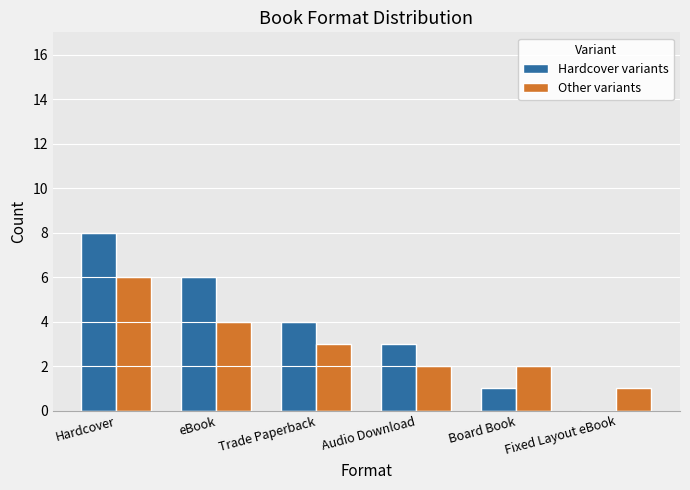

Which series changed the most between Audio Download and Board Book?

Hardcover variants